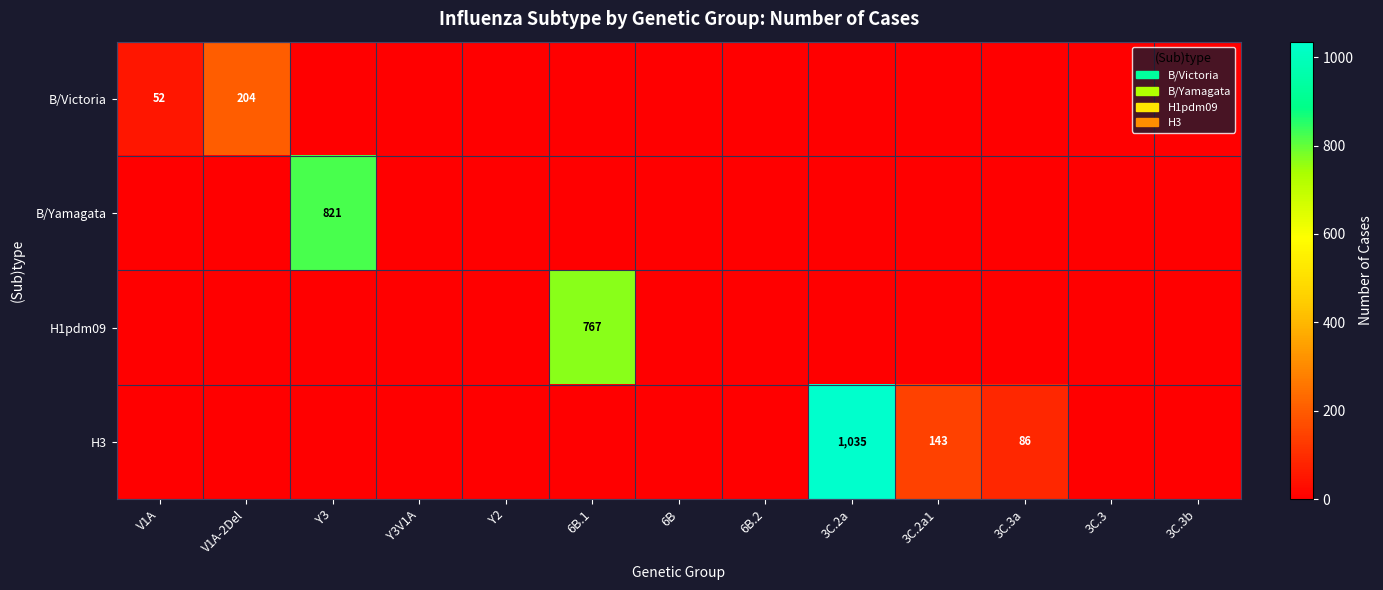

What is the sum of all H3 values?

1264